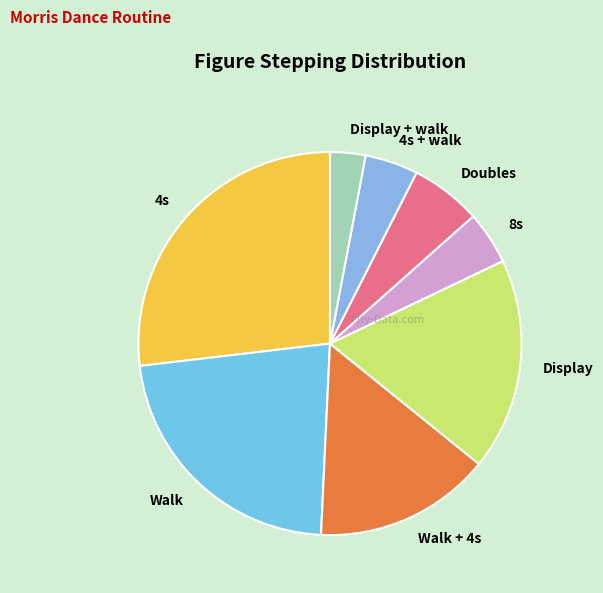

Approximately how many times larger is the value at 4s + walk compared to 8s?

1.0